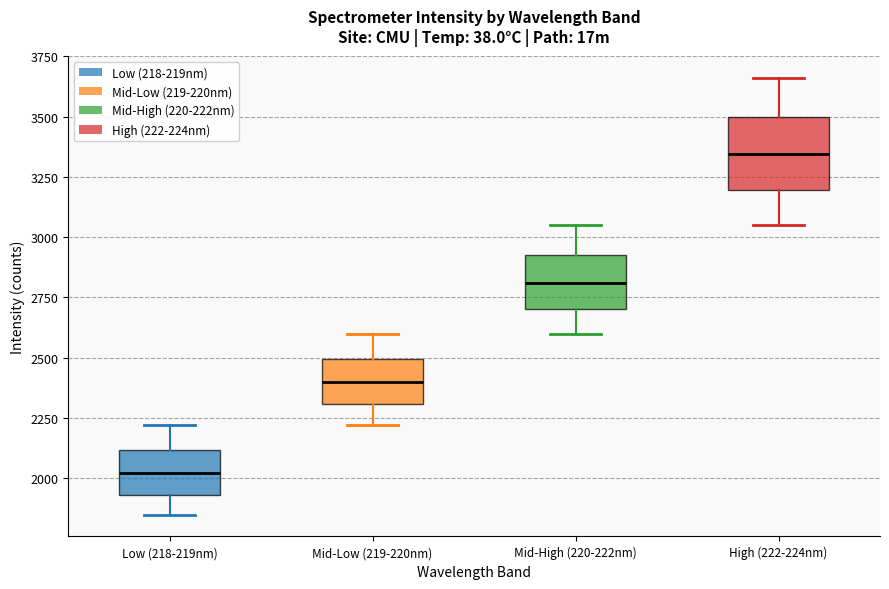

Comparing the boxes themselves (not the whiskers), which one is the tallest?

High (222-224nm)